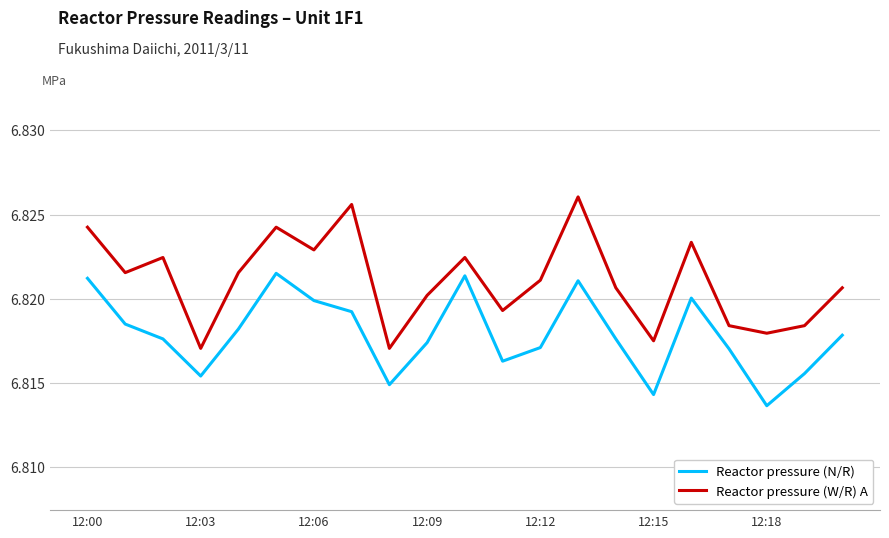

Count the number of categories in the chart.

21